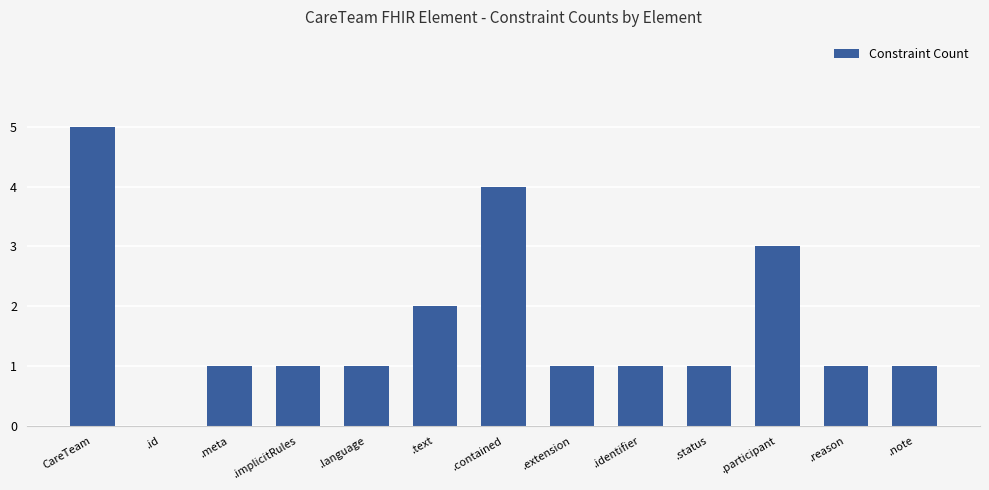

How many positive values are there?

12